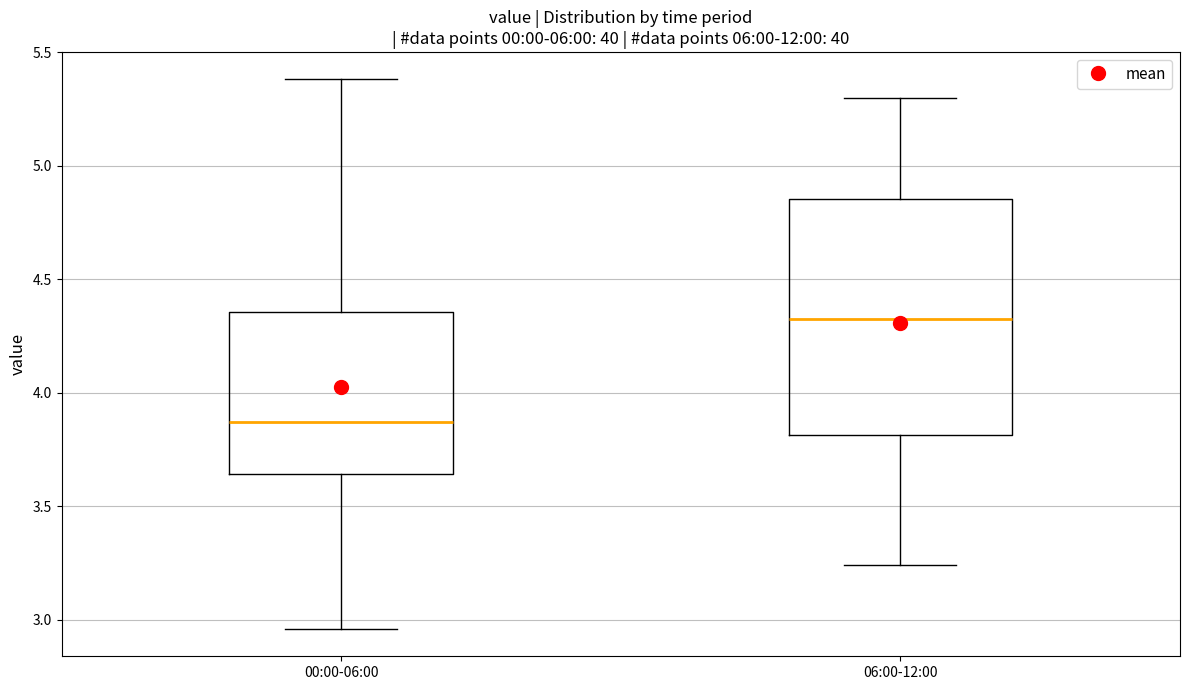

Where does the upper whisker of the box for 06:00-12:00 end on the y-axis? The values are not printed on the chart, so give them approximately, as read against the axis.

5.30